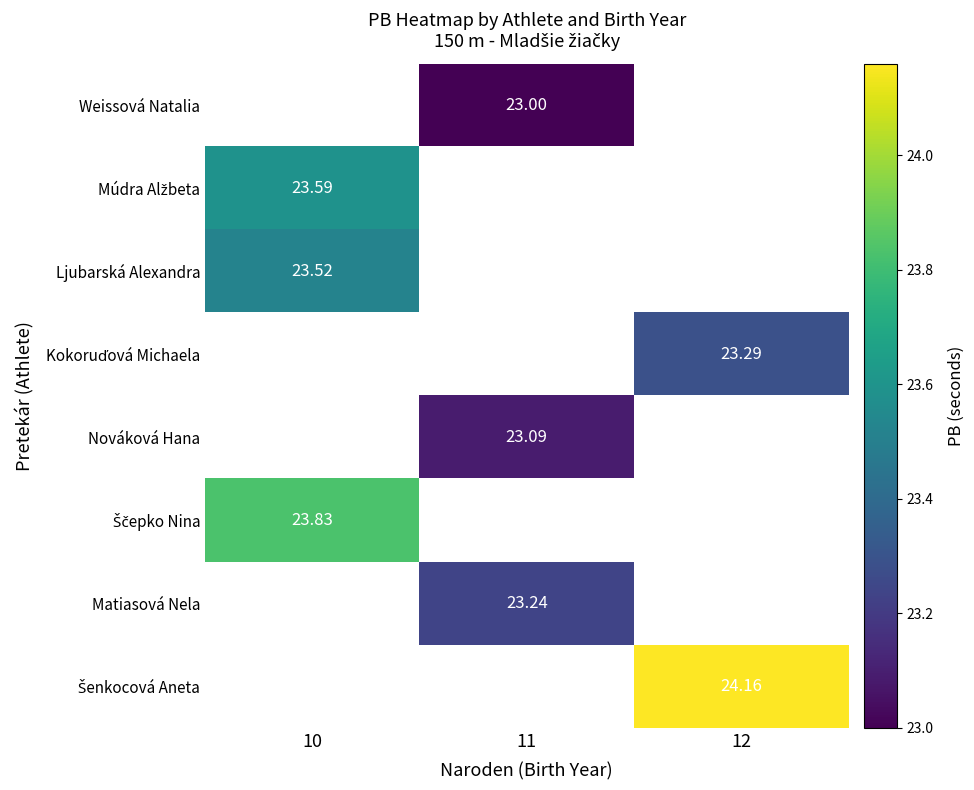

Which category has the lowest value in the Matiasová Nela series?

10